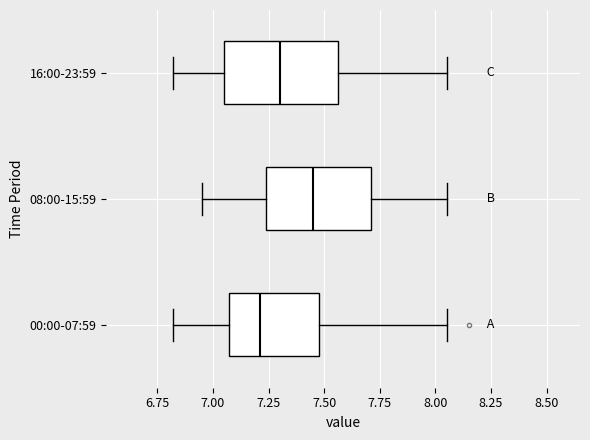

Reading bottom to top, transcribe this box plot: for each box, give where its median line is, the range the box spans, and where its two whiskers end, as read against the x-axis. The values are not printed on the chart, so give them approximately, as read against the axis.

00:00-07:59: median 7.20, box 7.05 to 7.50, whiskers 6.80 to 8.05
08:00-15:59: median 7.45, box 7.25 to 7.70, whiskers 6.95 to 8.05
16:00-23:59: median 7.30, box 7.05 to 7.55, whiskers 6.80 to 8.05